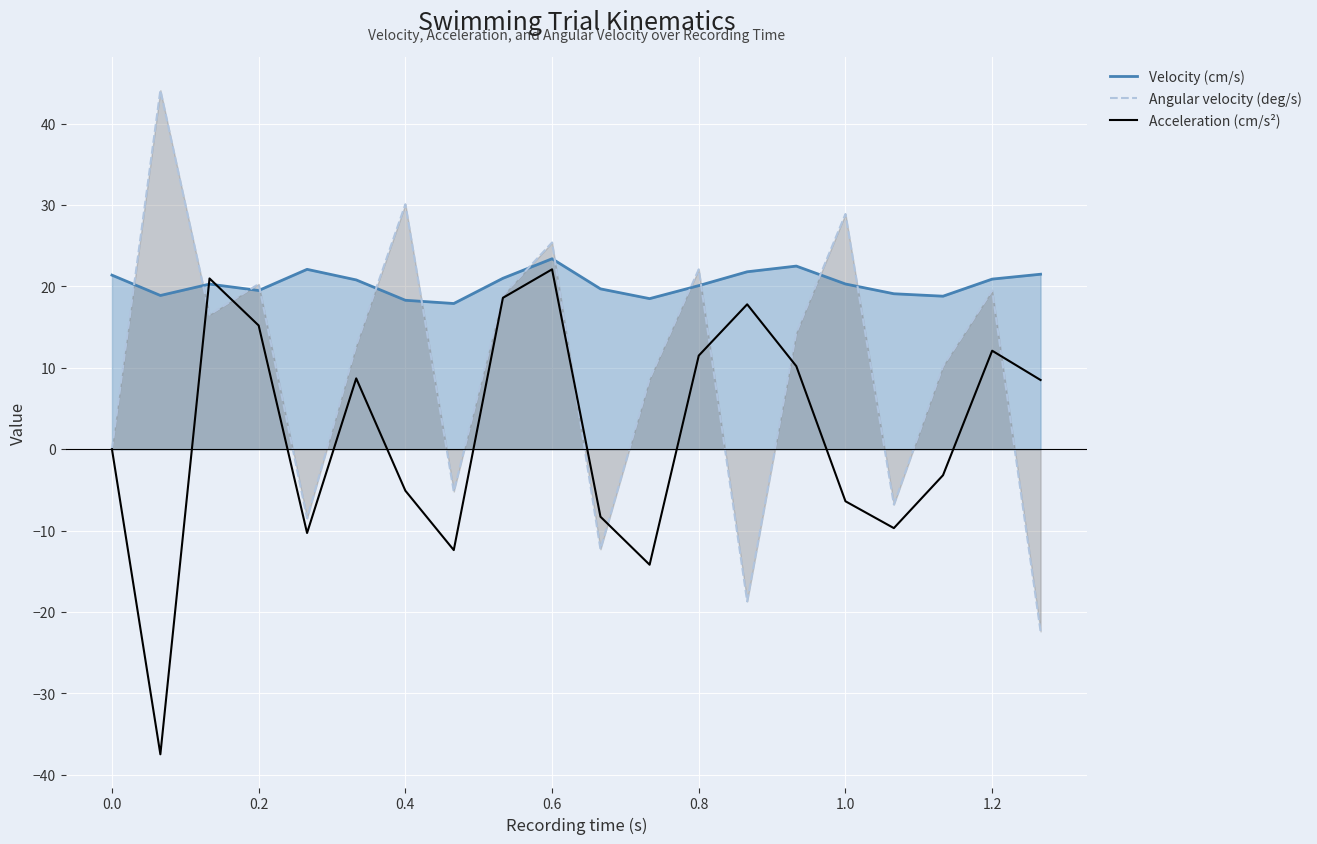

What is the minimum value for Velocity (cm/s)?

17.9